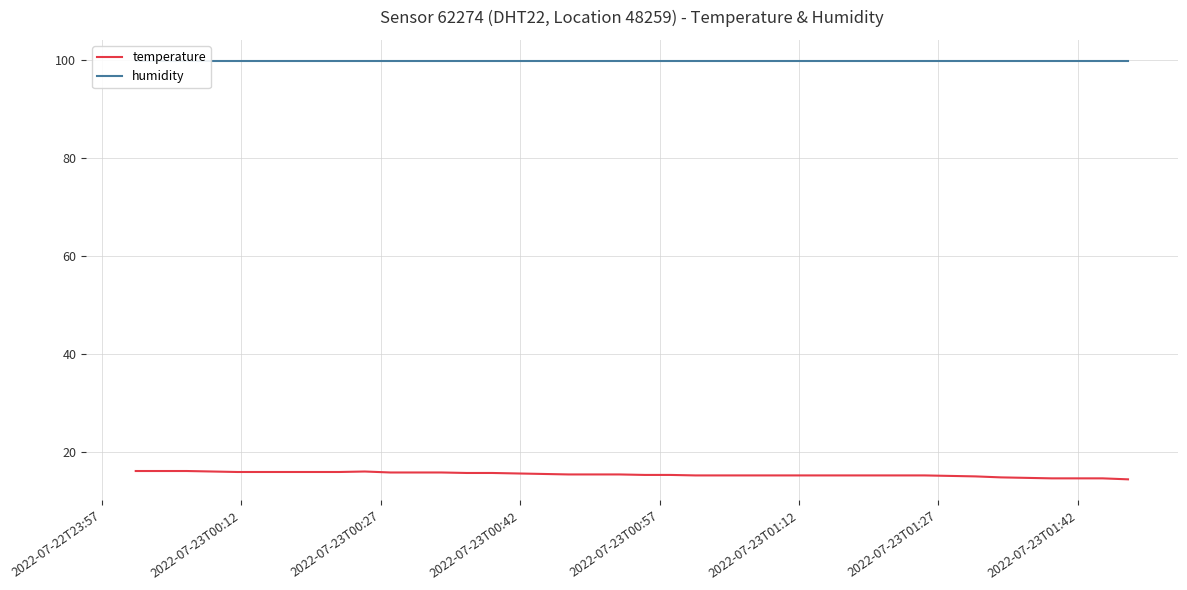

Is this an area chart (filled region under the line)?

No